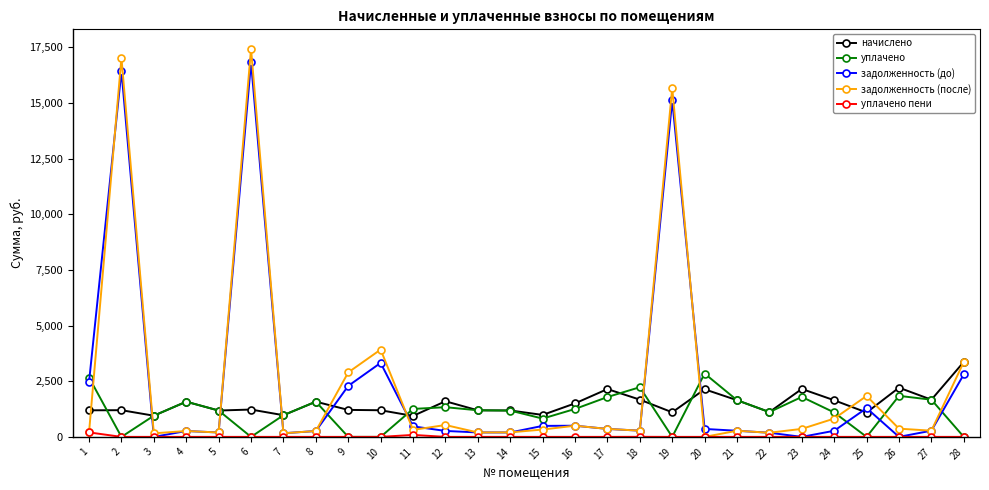

How many positive values does the задолженность (после) series have?

27